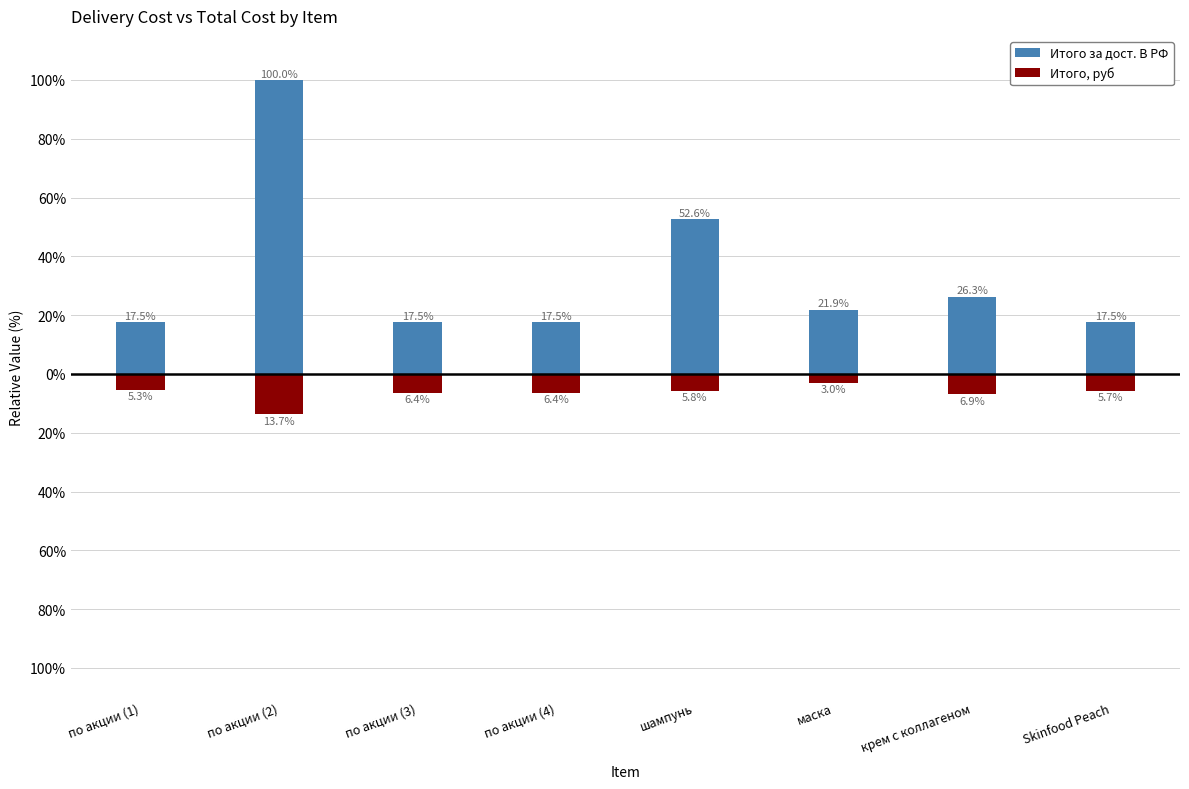

At how many categories does at least one series exceed 15?

8